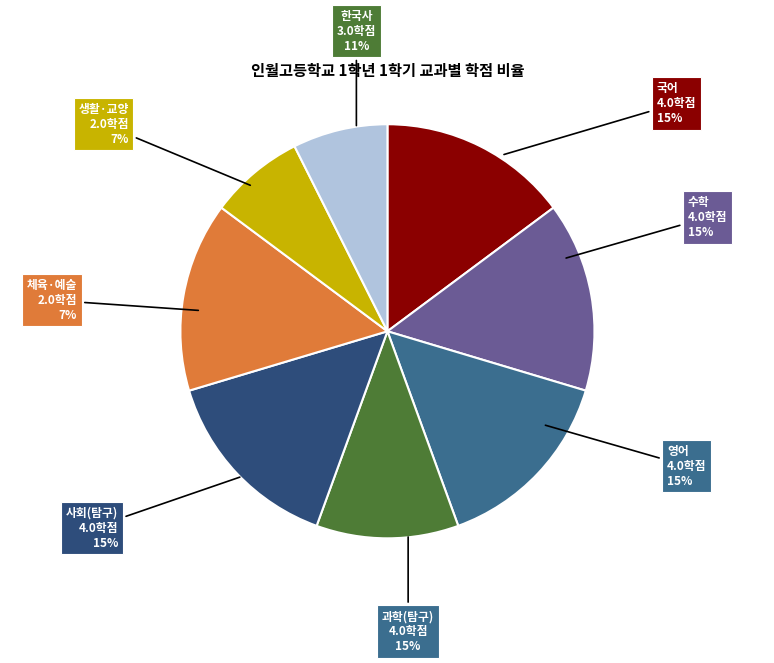

Does 과학(탐구) represent more than half of the total?

No